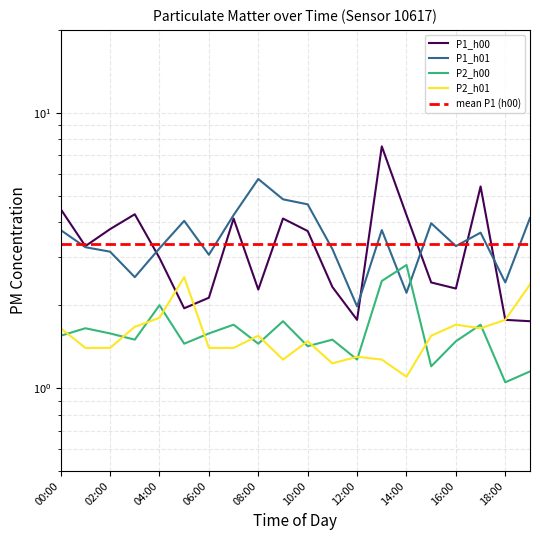

Is it true that P2_h00 equals 0.7 at 10:00?

False